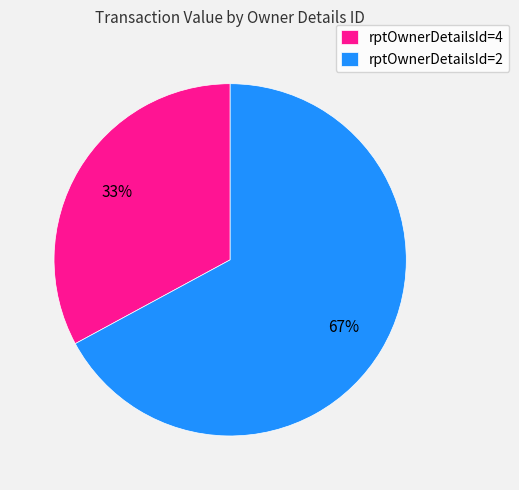

To the nearest percent, what portion does rptOwnerDetailsId=4 represent?

33%